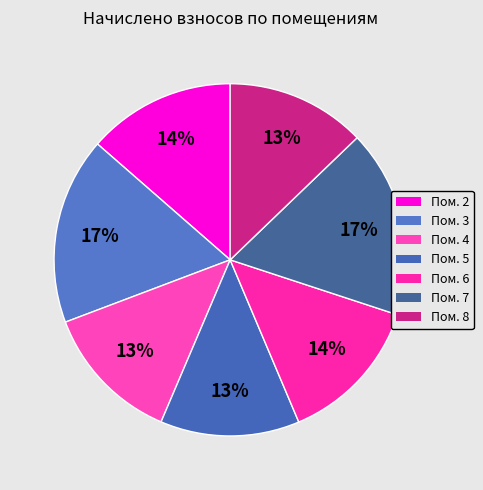

How many slices are in this pie chart?

7